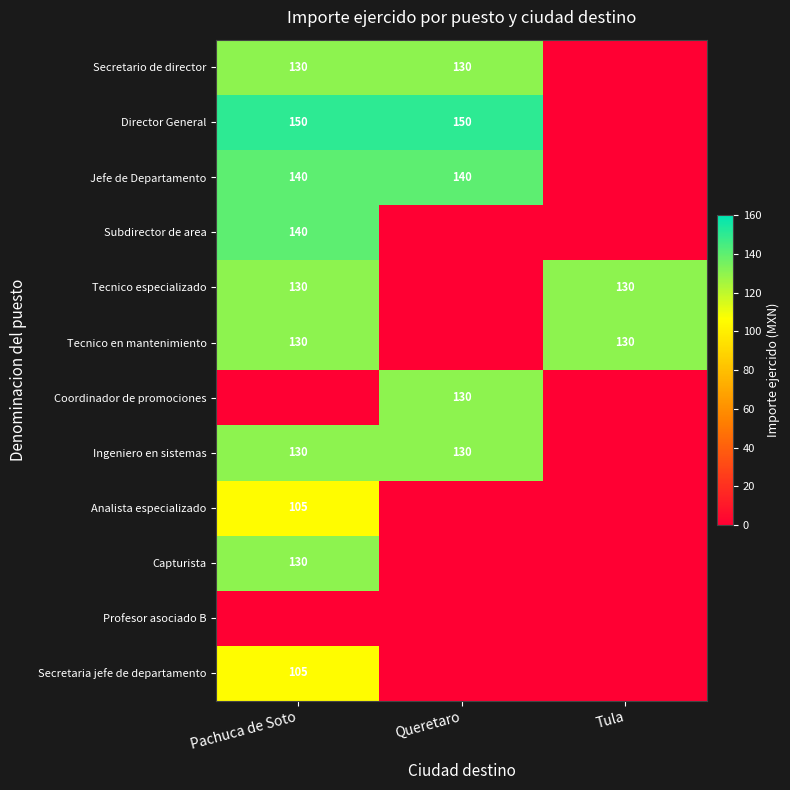

The value of Tecnico en mantenimiento at Pachuca de Soto is 57. True or false?

False